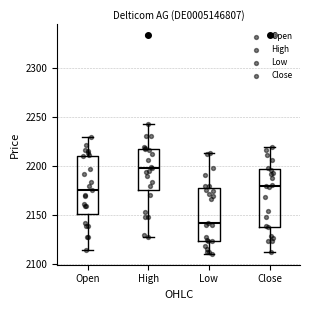

Which box's median line is the lowest?

Low